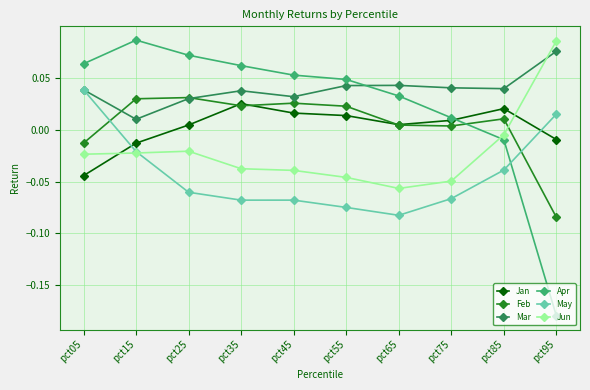

At how many categories does at least one series exceed 0?

10